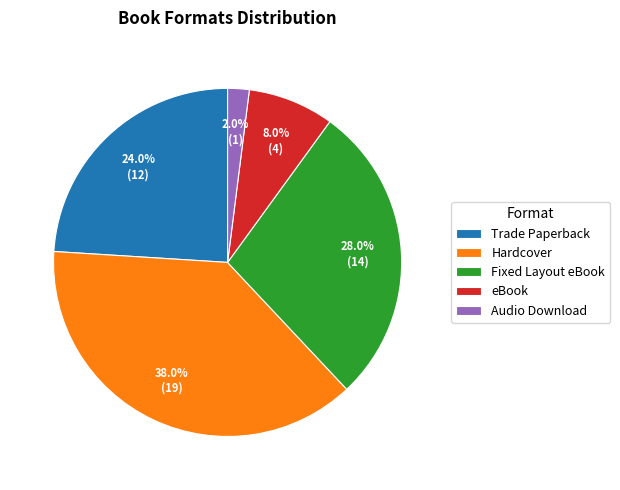

True or false: eBook accounts for 8% of the total.

True